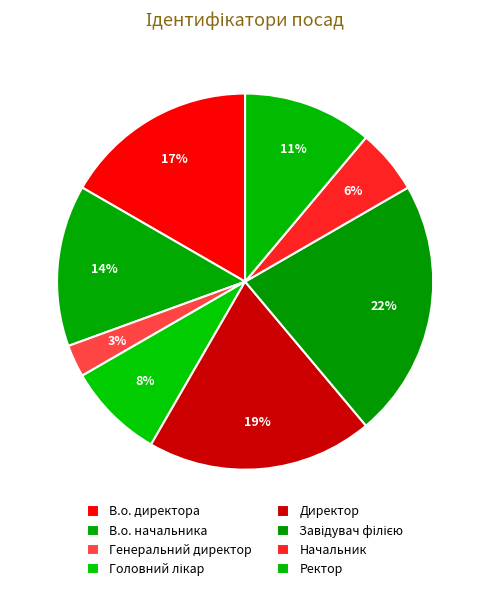

To the nearest percent, what is the difference between the В.о. начальника and Завідувач філією slice percentages?

8%